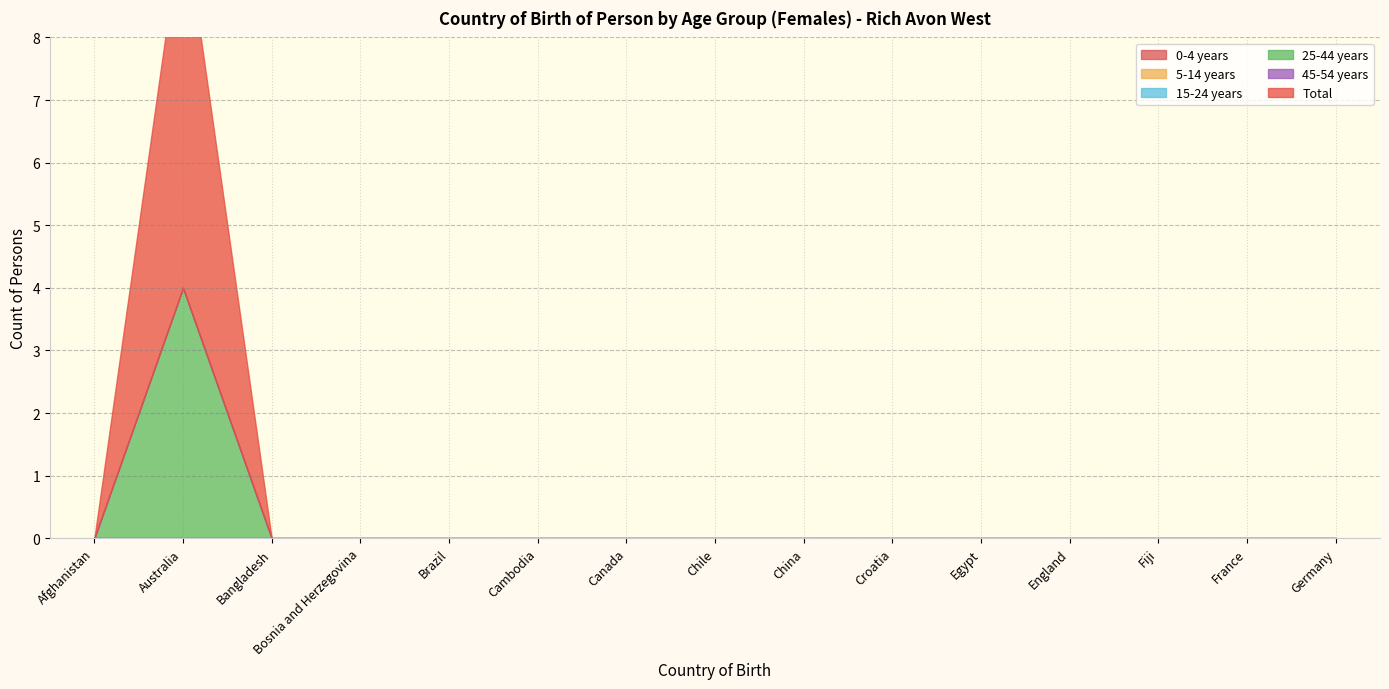

What is the label of the 6th point from the right?

Croatia